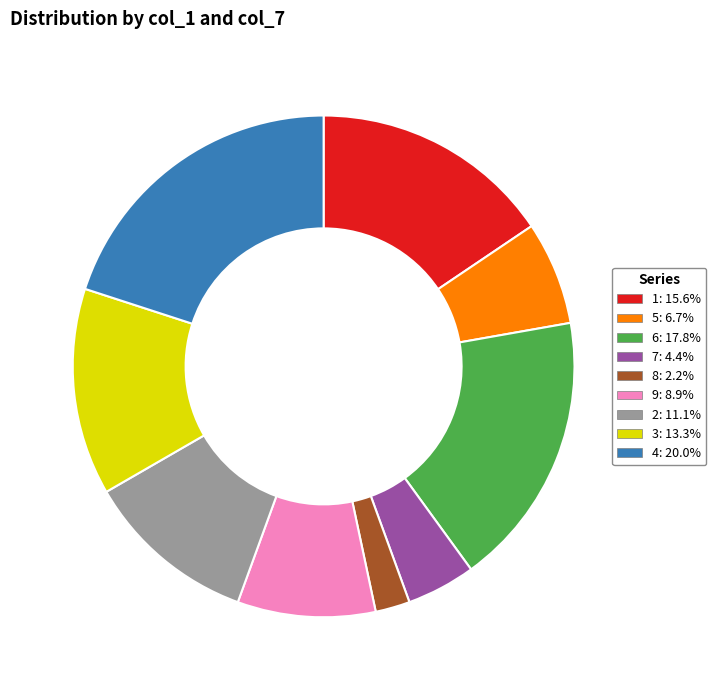

Does 2 account for over 50% of the chart?

No